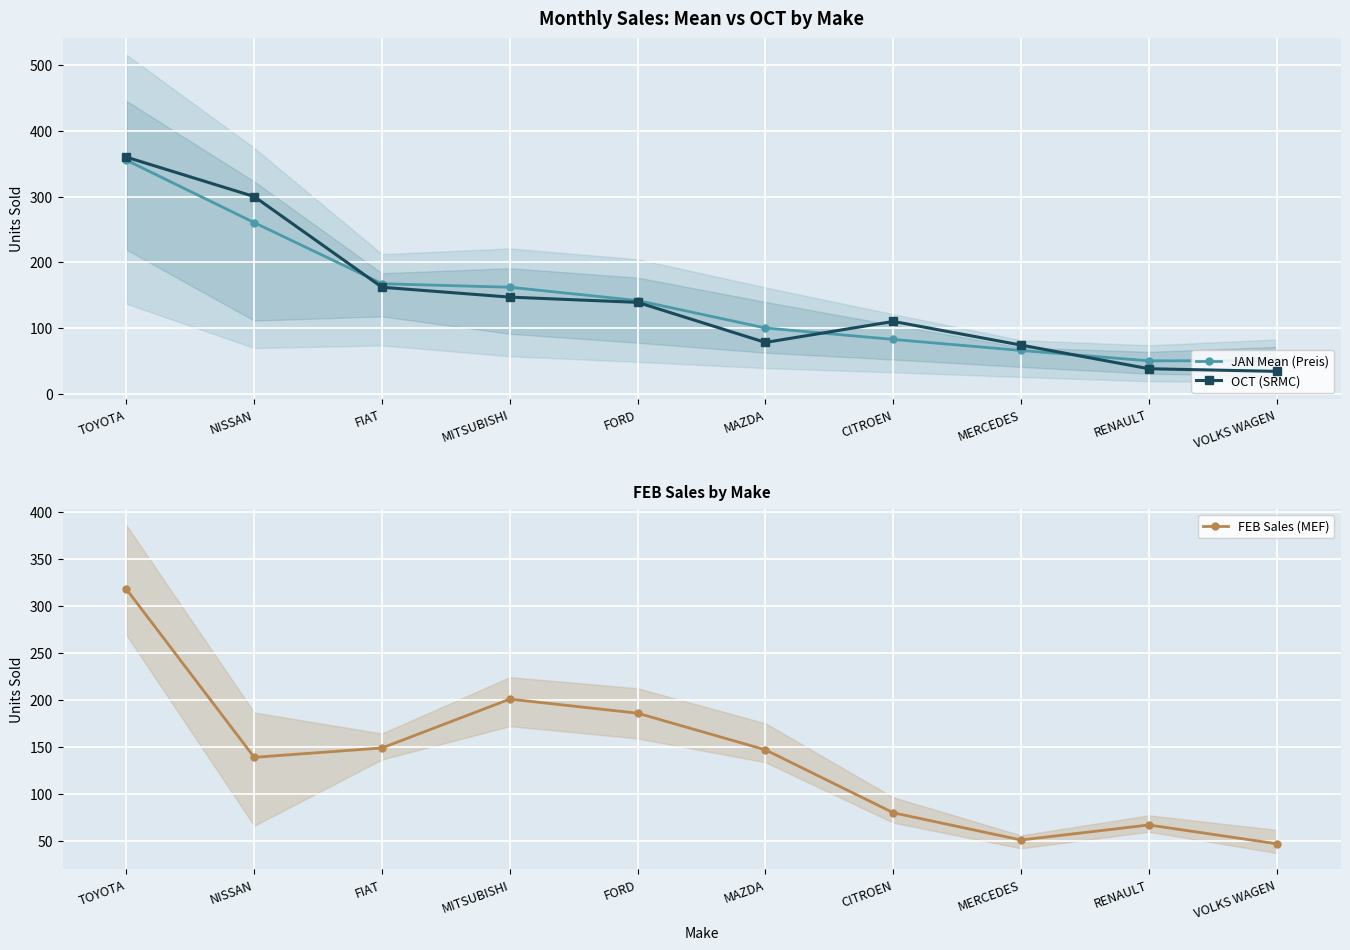

Reading left to right, transcribe all the data shown in this chart.

JAN Mean (Preis): 355.4	260.4	167.4	162.0	141.8	100.0	82.6	65.8	50.0	50.4
OCT (SRMC): 360.0	300.0	162.0	147.0	139.0	78.0	110.0	74.0	38.0	34.0
FEB Sales (MEF): 318.0	139.0	149.0	201.0	186.0	147.0	80.0	51.0	67.0	47.0